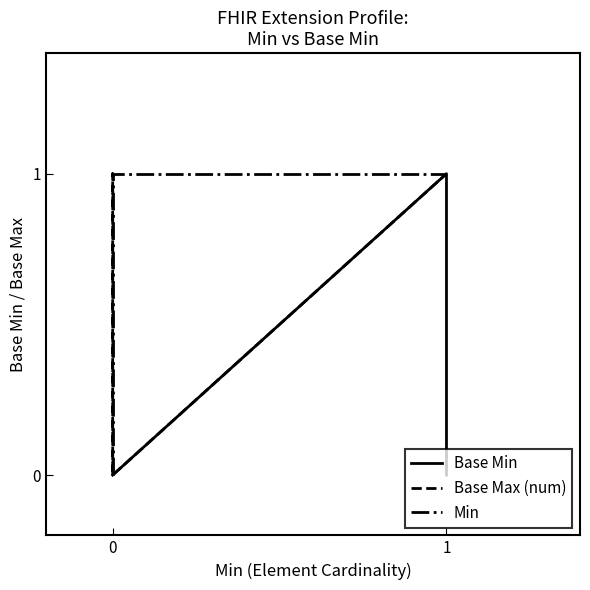

How many values in Base Min are above zero?

1